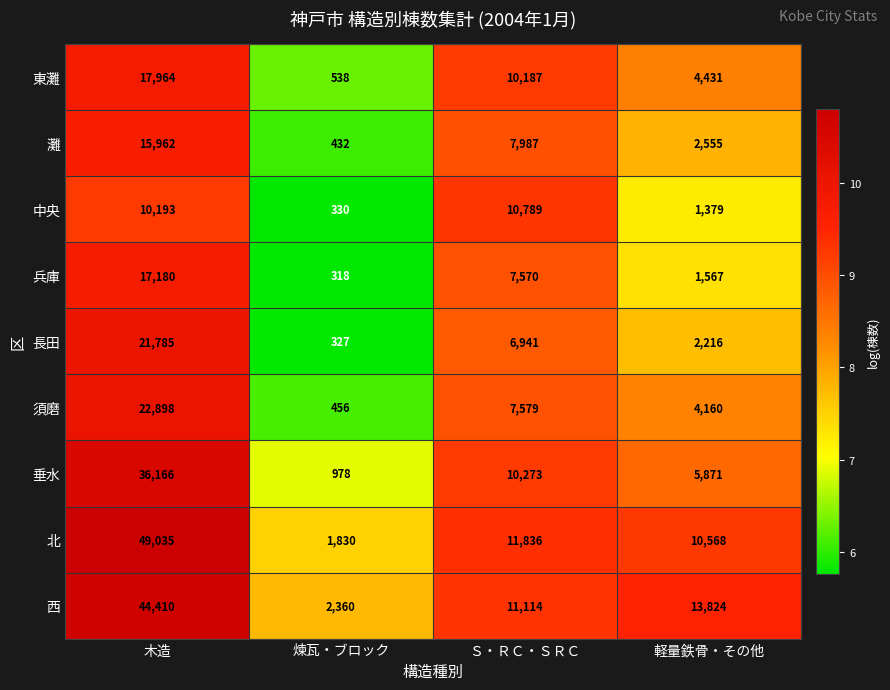

What is the spread (max minus min) of values at 煉瓦・ブロック?

2042